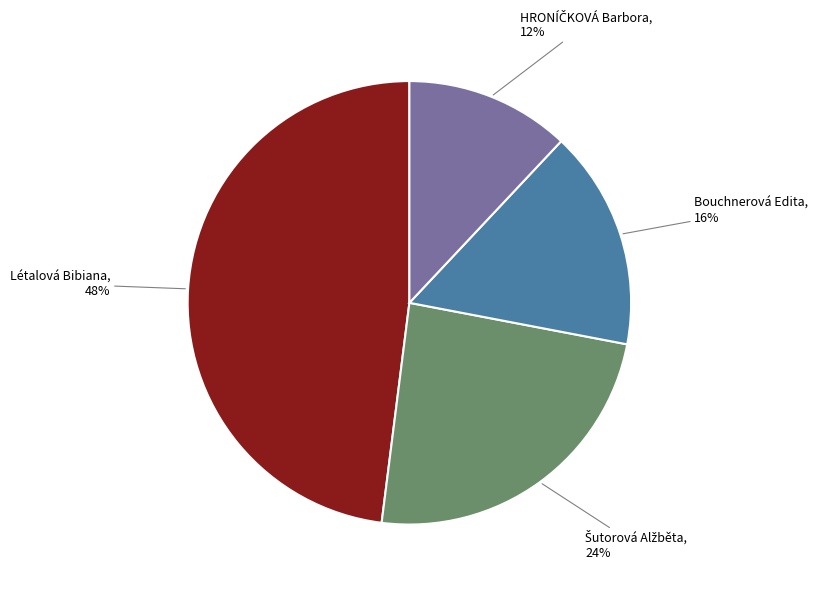

Is there any slice that represents more than half of the pie?

No